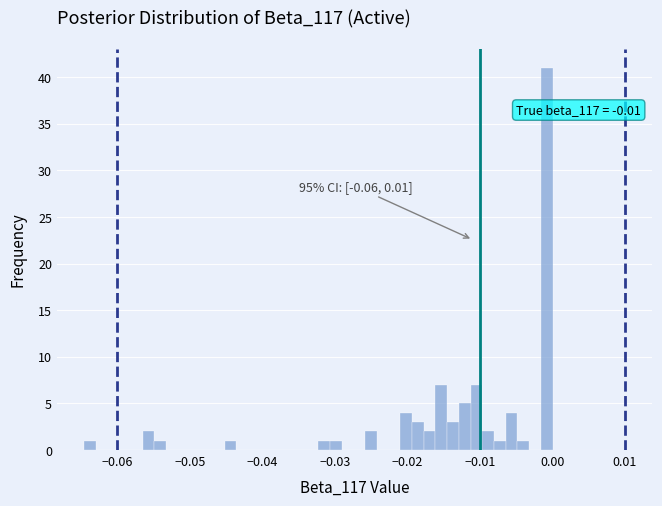

Read against the x-axis, roughly where is the centre of the tallest bar?

-0.001